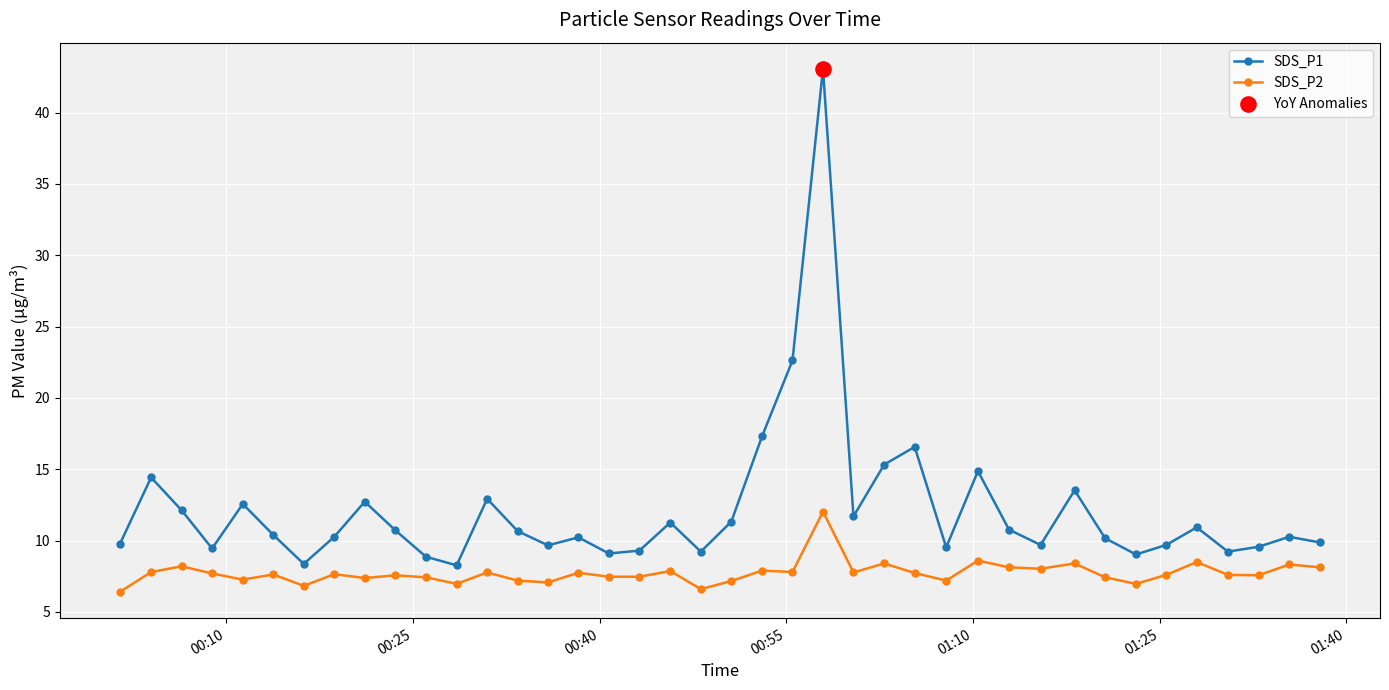

At how many categories does at least one series exceed 14?

7